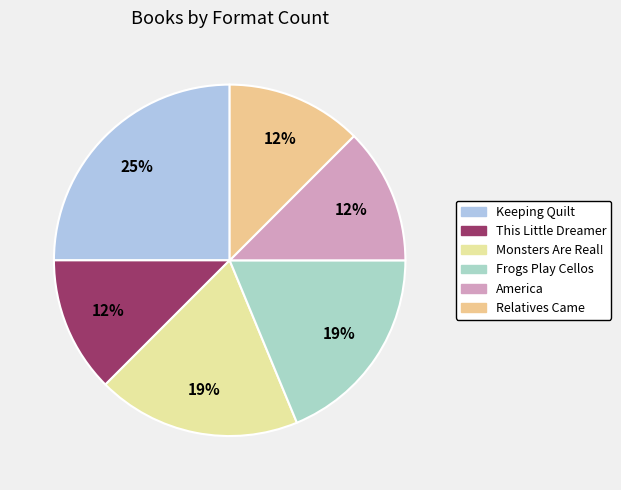

To the nearest percent, what is the average slice percentage?

17%